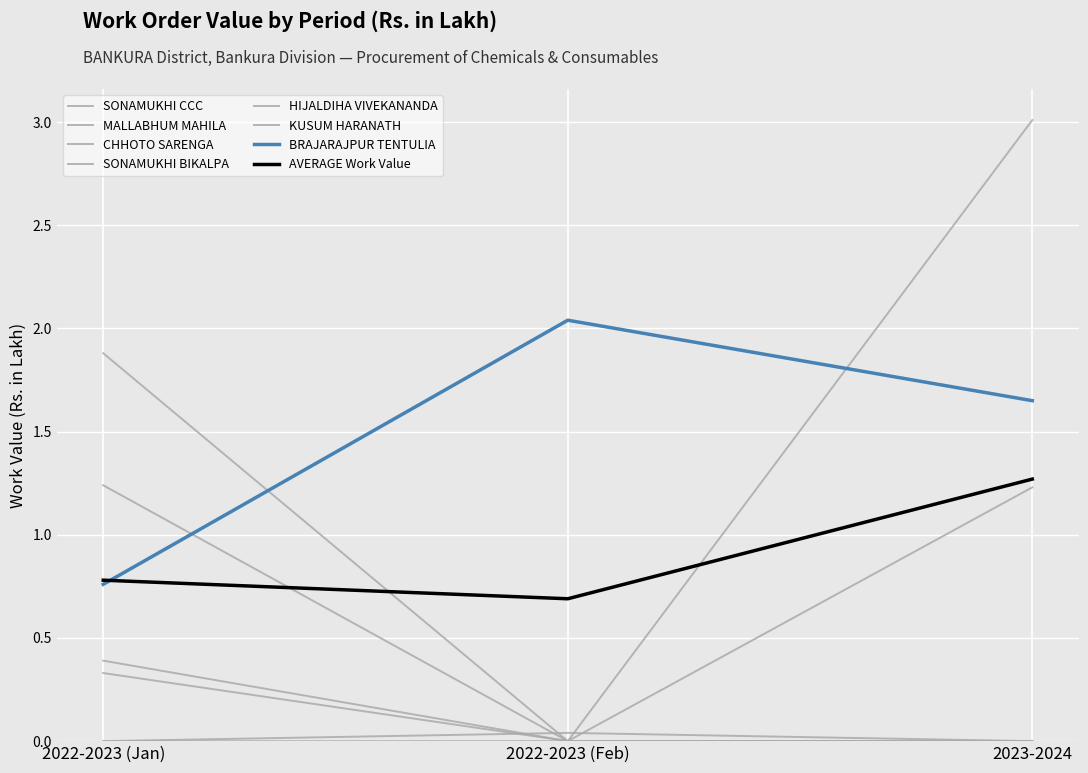

How many lines are shown in the chart?

8